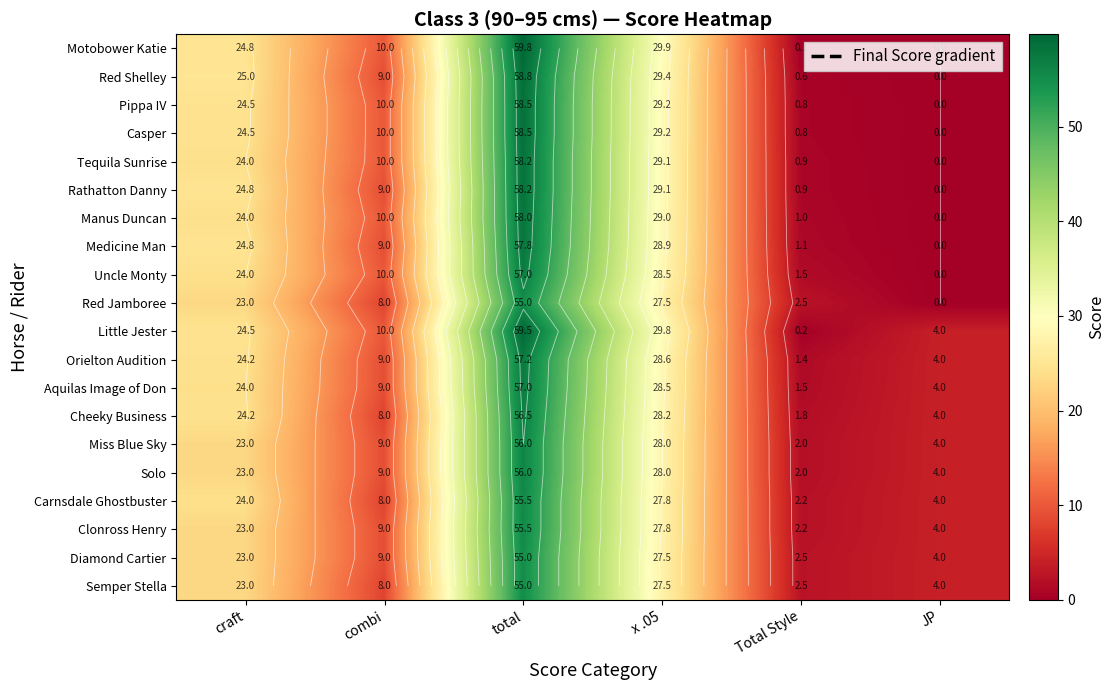

What is the difference between the maximum and minimum values in the Red Shelley series?

58.8